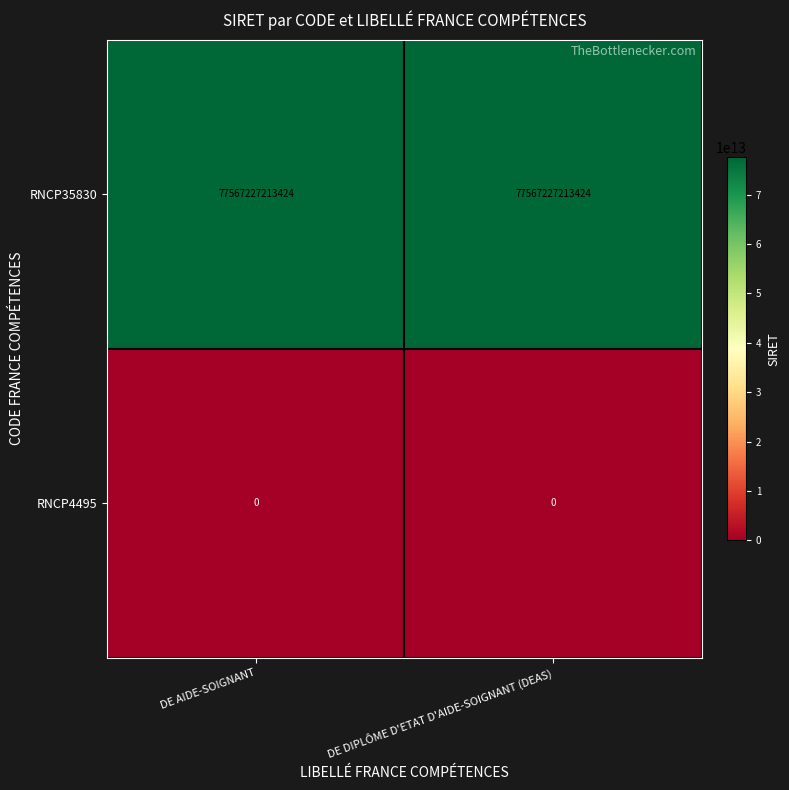

What is the spread (max minus min) of values at DE AIDE-SOIGNANT?

77567227213424